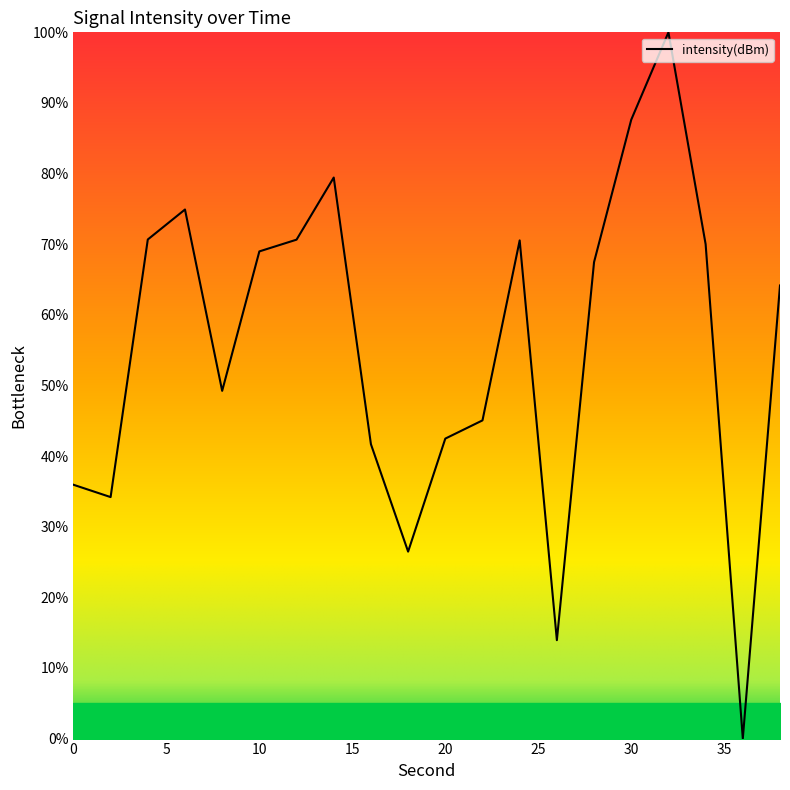

What is the difference between the maximum and minimum values?

100.0